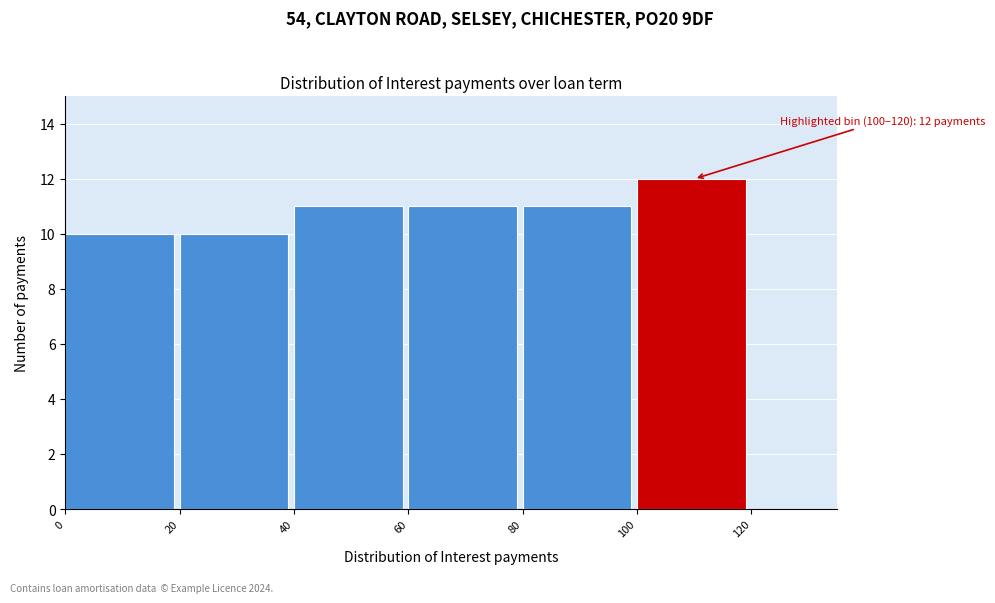

Which range on the x-axis has the tallest bar?

100 to 120